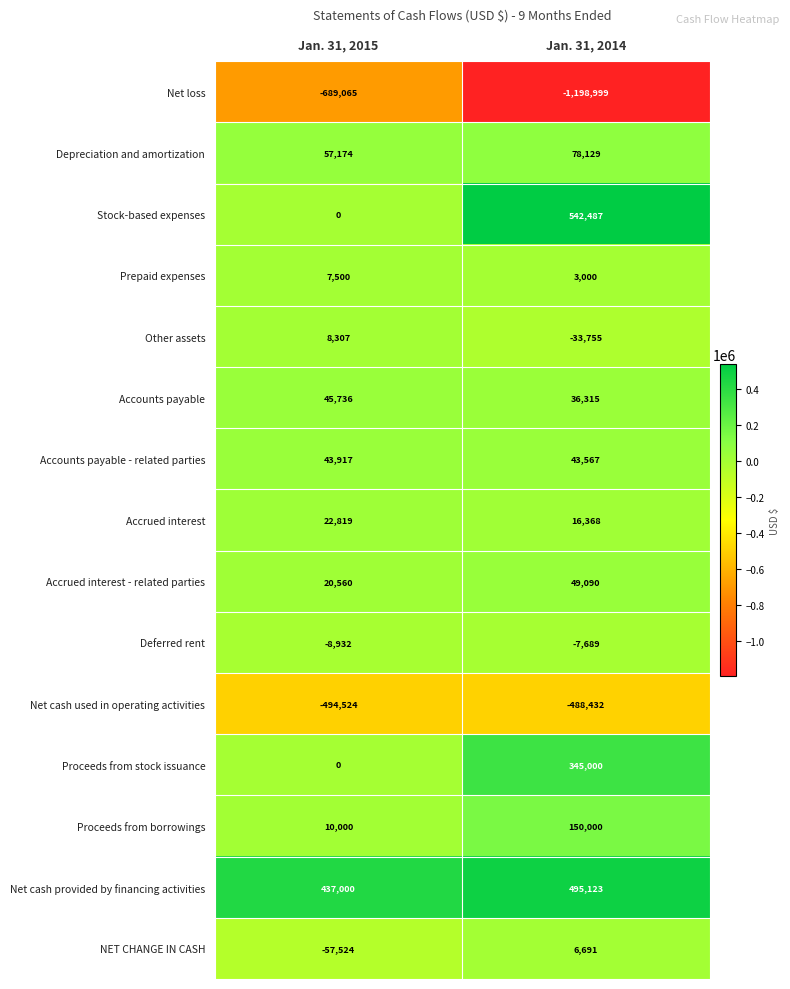

What is the sum of the Deferred rent values at Jan. 31, 2014 and Jan. 31, 2015?

-16621